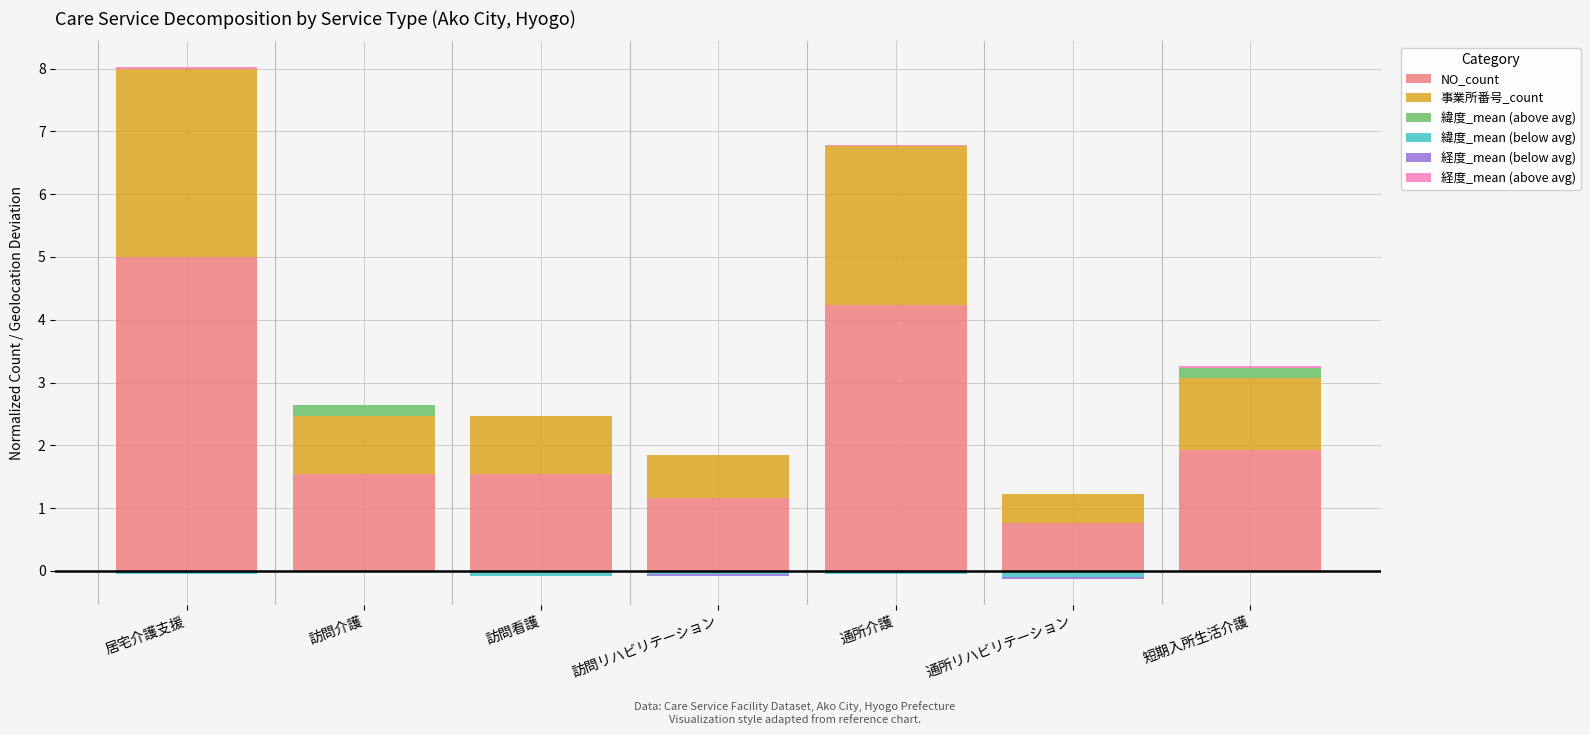

What is the label of the 4th bar from the right?

訪問リハビリテーション